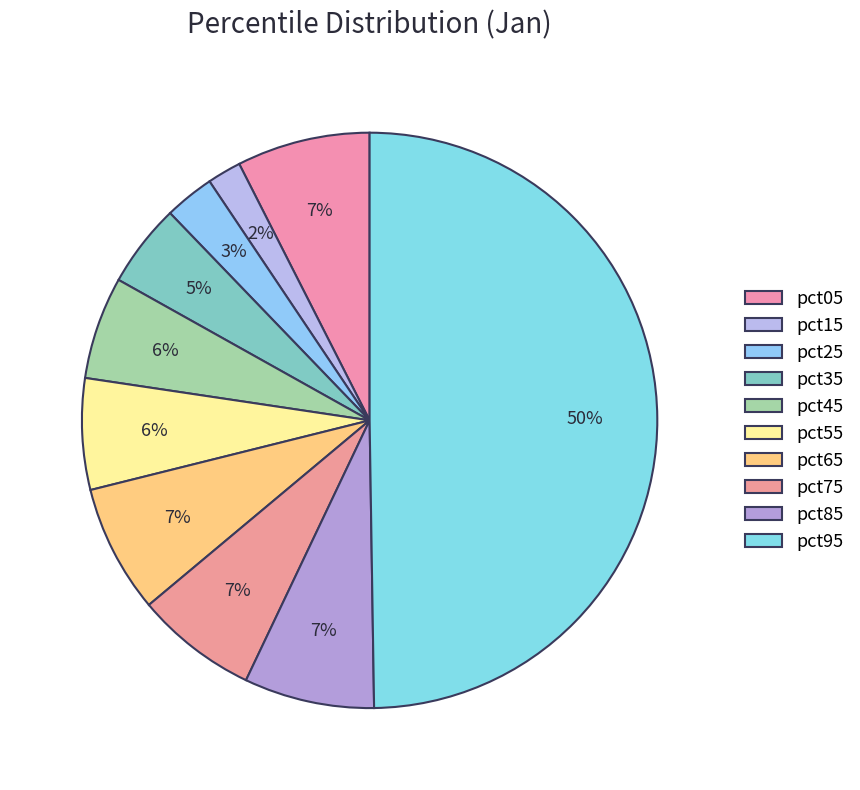

What percentage is the pct75 slice, to the nearest percent?

7%